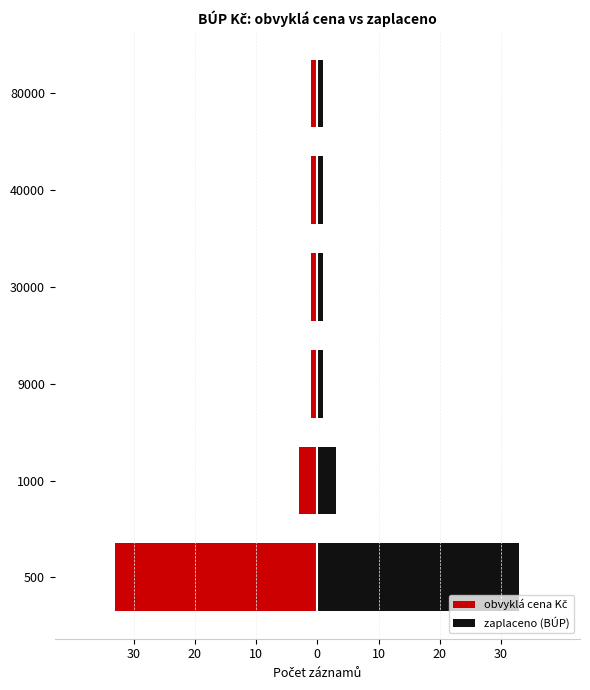

What is the minimum value shown in the chart?

-33